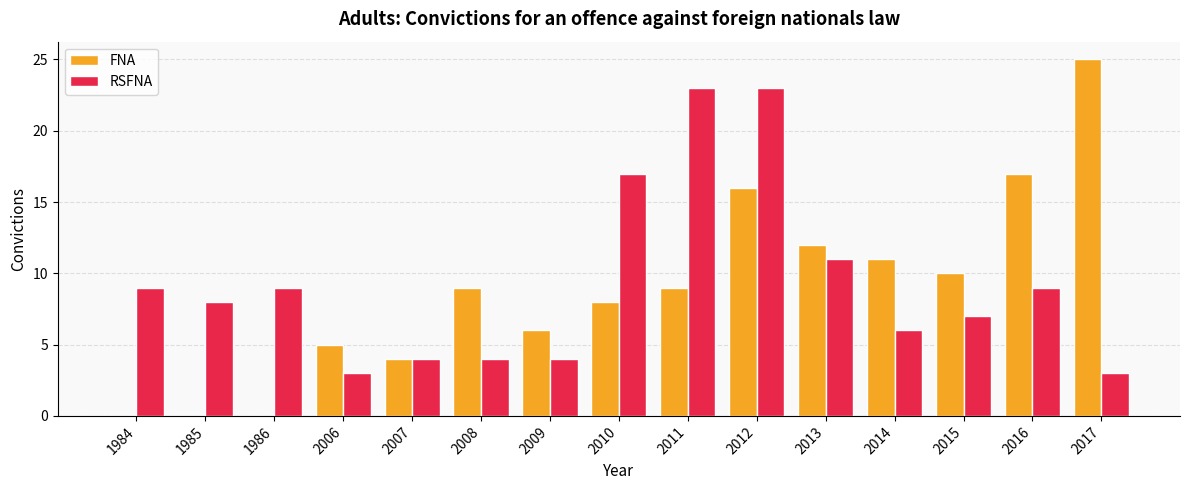

What is the highest value of the FNA series?

25